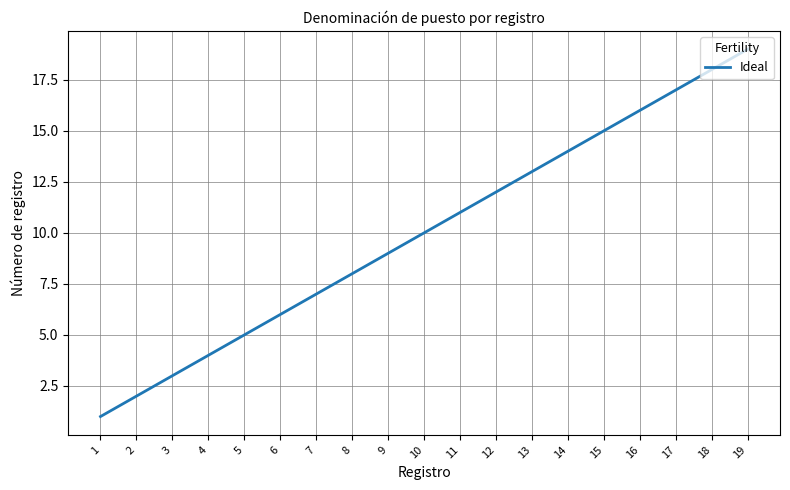

Is it true that the value at 15 is 15?

True